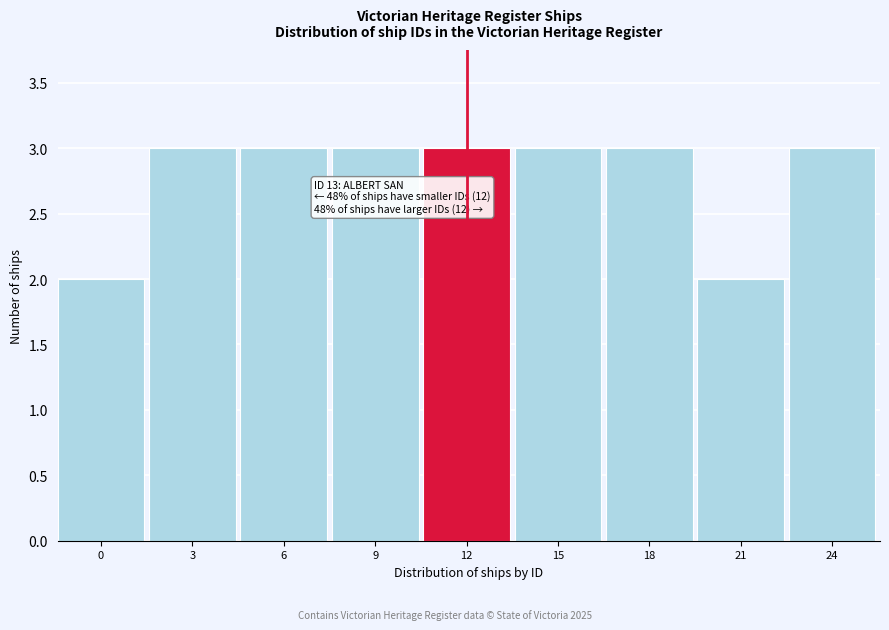

Reading right to left, what are all the values shown in this chart?

24=3	21=2	18=3	15=3	12=3	9=3	6=3	3=3	0=2